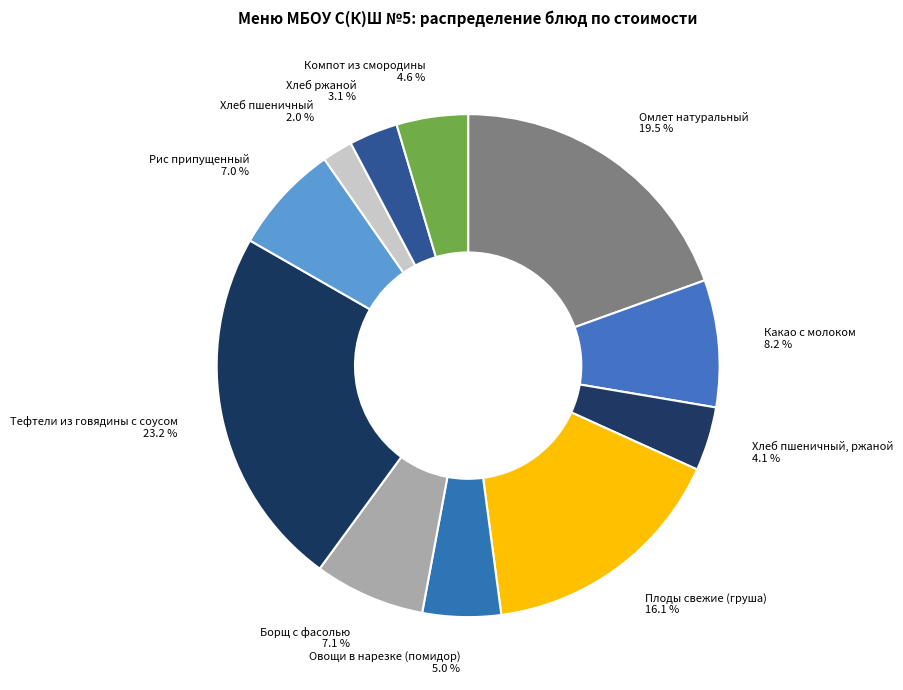

To the nearest percent, what portion does Плоды свежие (груша) represent?

16%